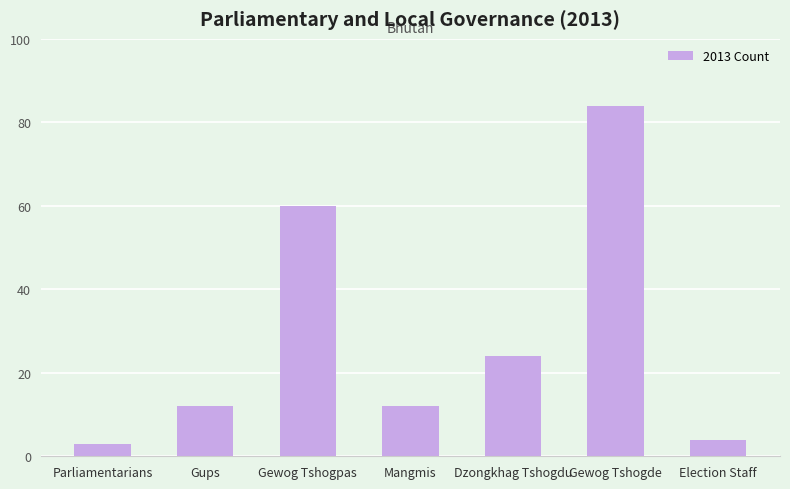

Read the value at Dzongkhag Tshogdu, to the nearest 10.

20